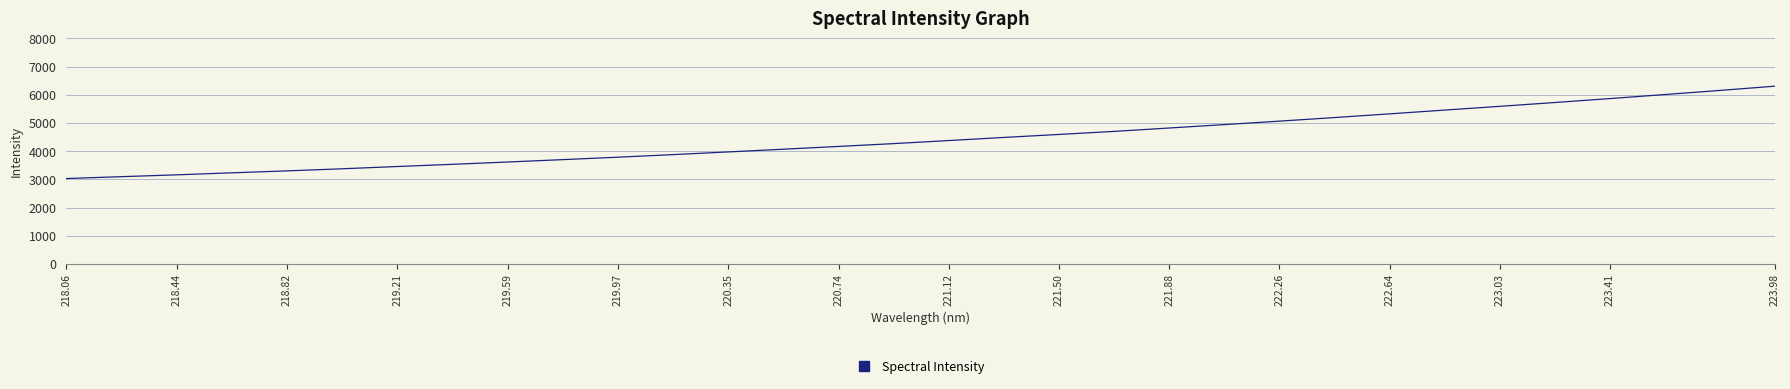

What is the greatest value displayed?

6308.4